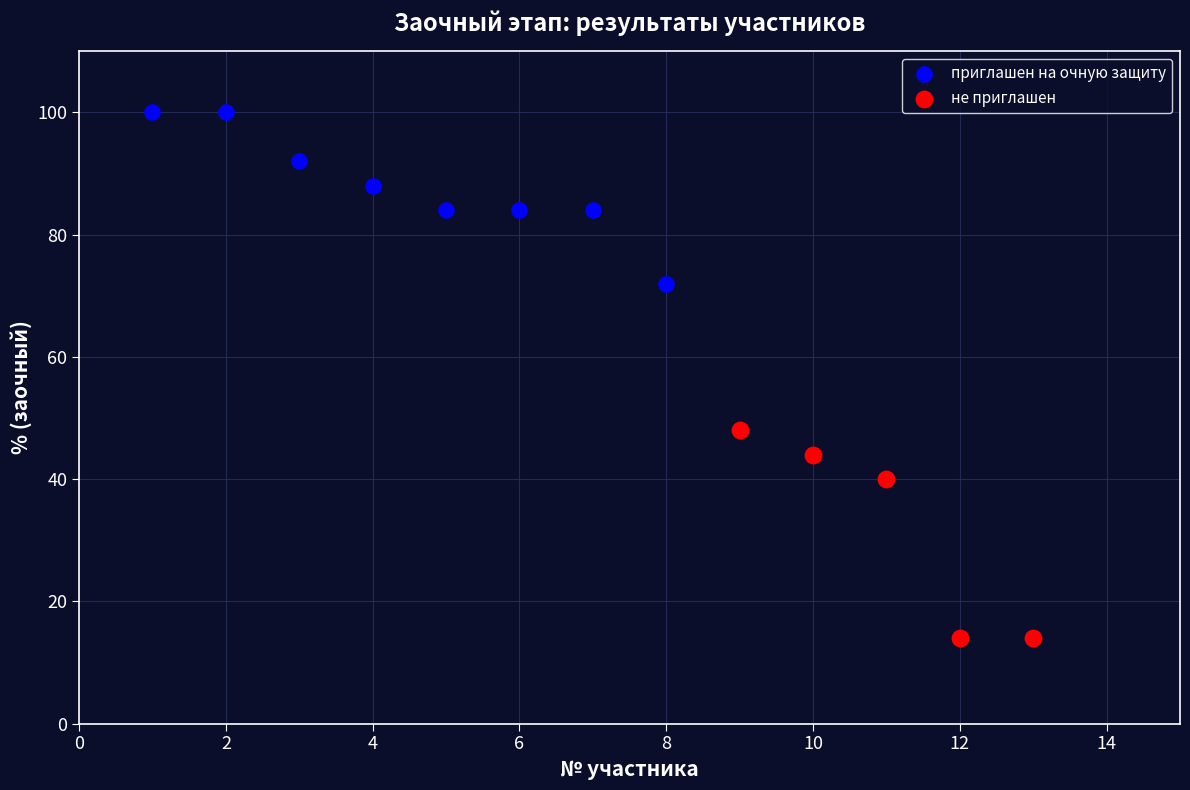

Which series contains the lowest Y value?

не приглашен